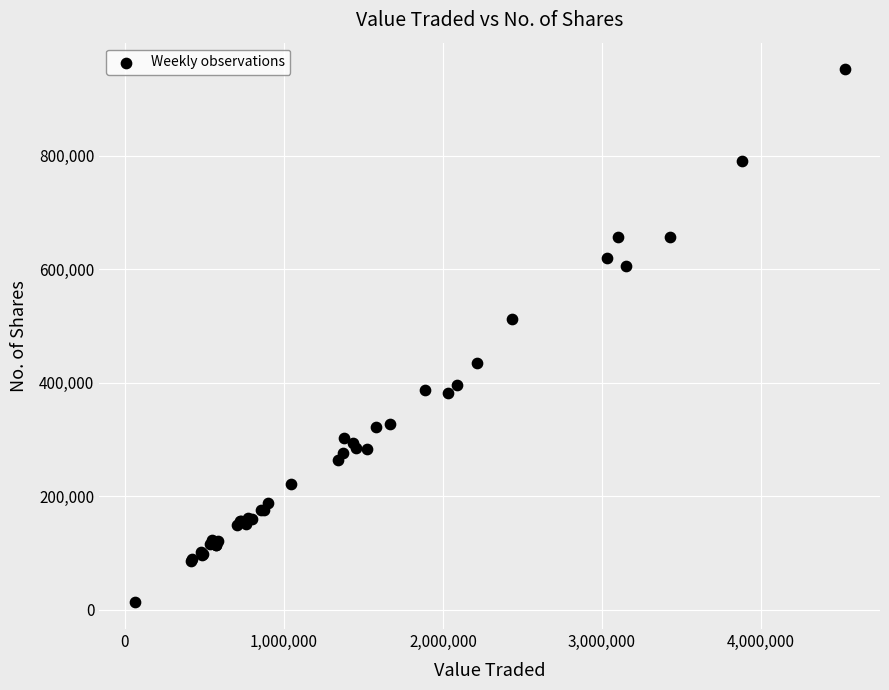

What Y value in the scatter plot is closest to 482942?

512172